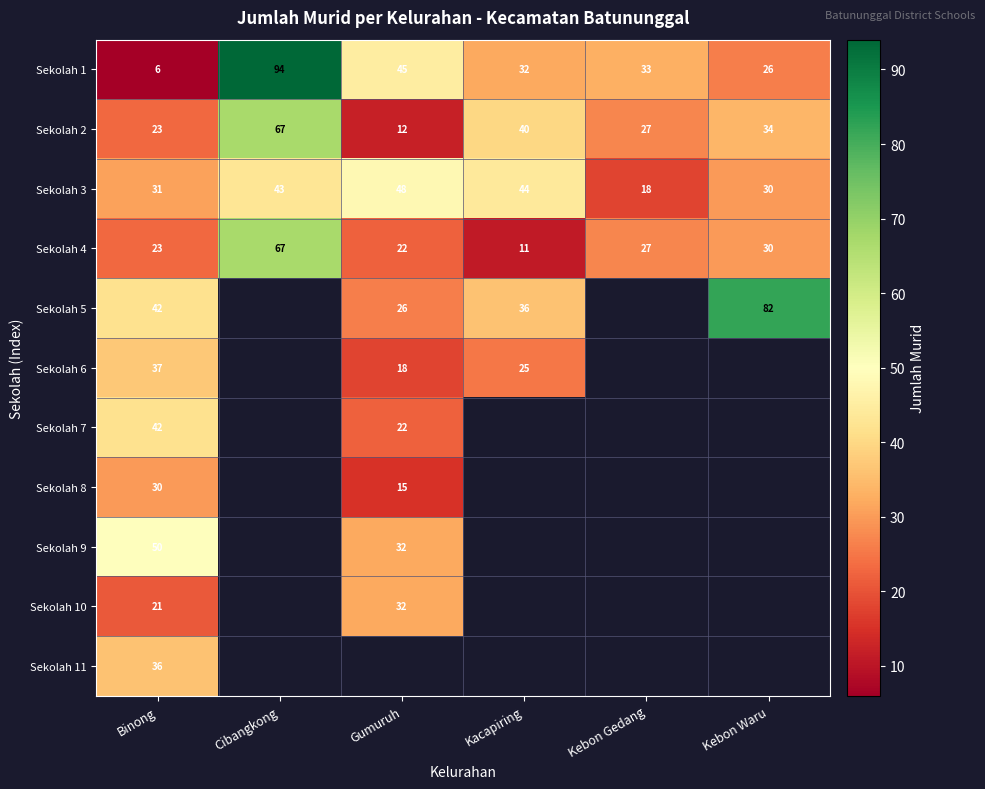

The value of Sekolah 2 at Binong is 11.5. True or false?

False